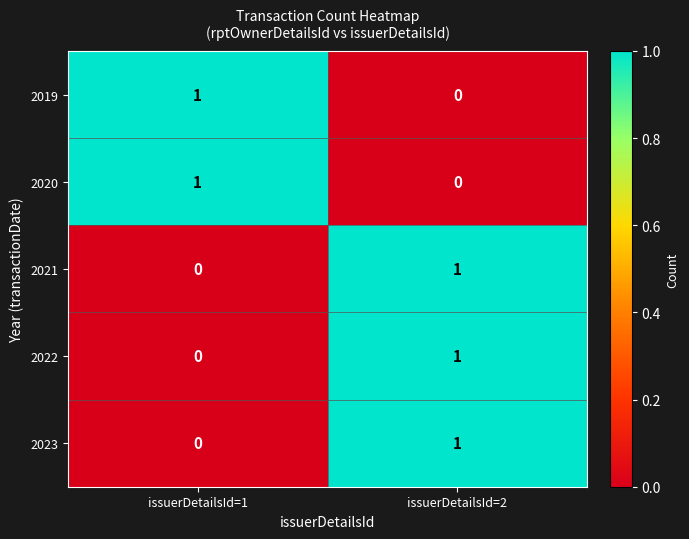

Where is 2023 nearest to the value 0?

issuerDetailsId=1